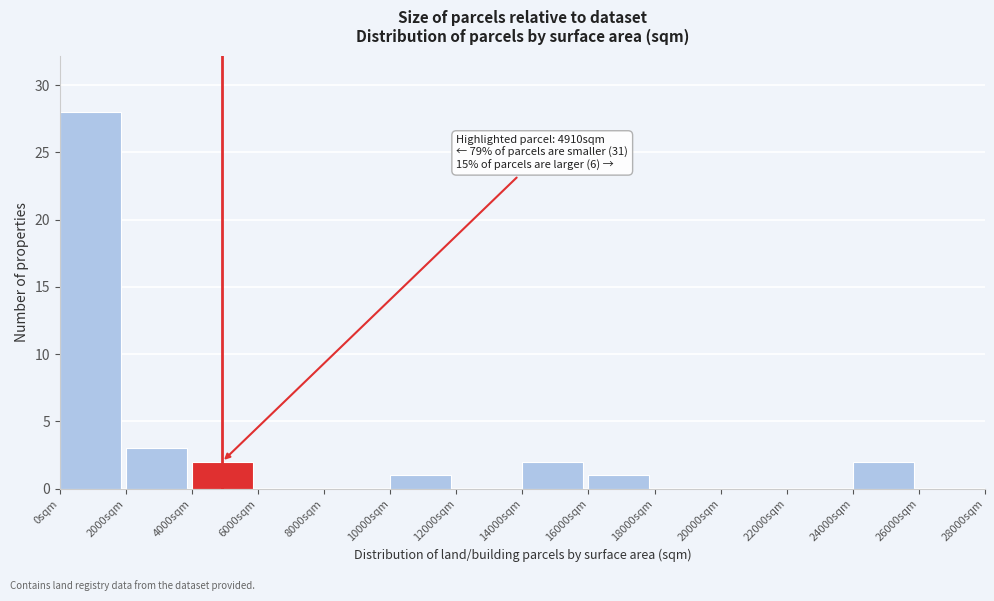

Over which range of the x-axis is the bar tallest?

0 to 2000